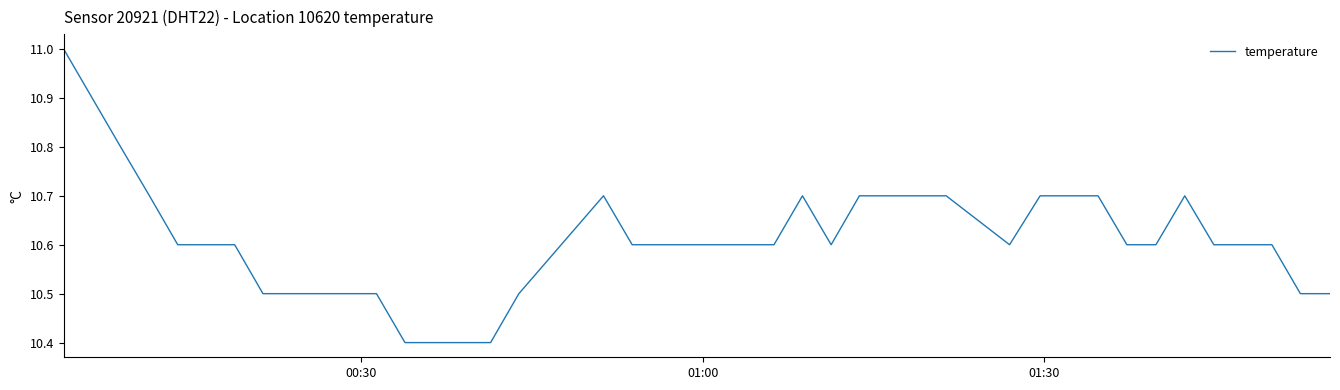

Count the number of data series in this chart.

1